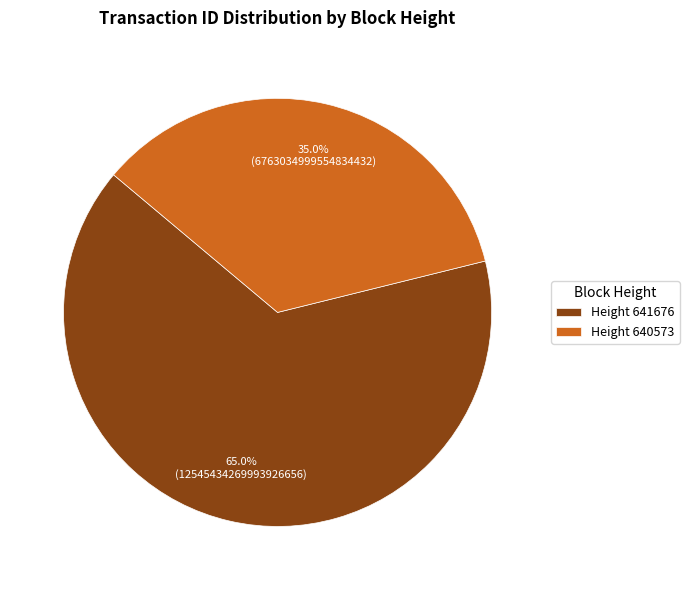

To the nearest percent, what is the difference between the largest and smallest slice percentages?

30%